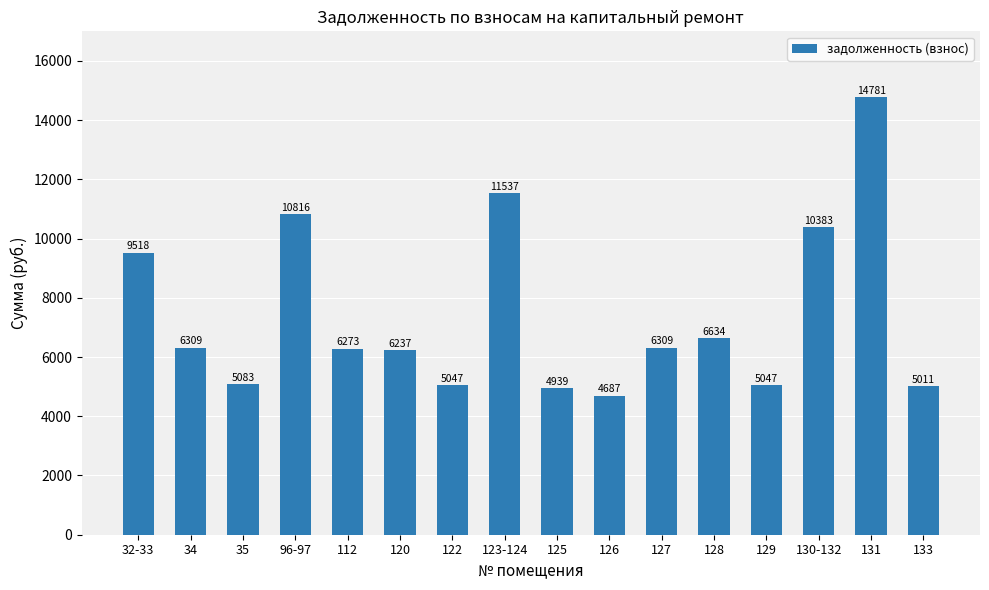

Between 96-97 and 35, which is larger?

96-97